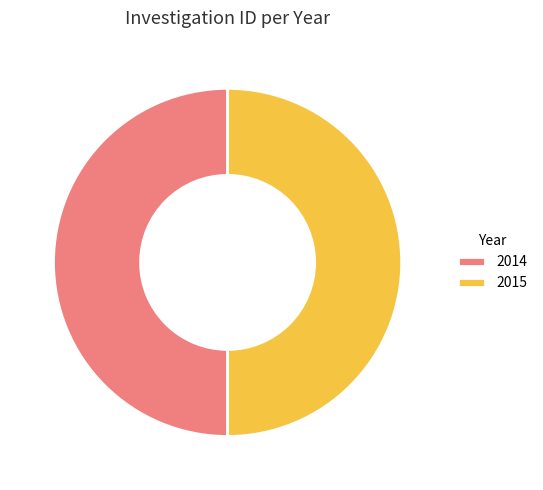

Approximately how many times larger is the value at 2015 compared to 2014?

1.0